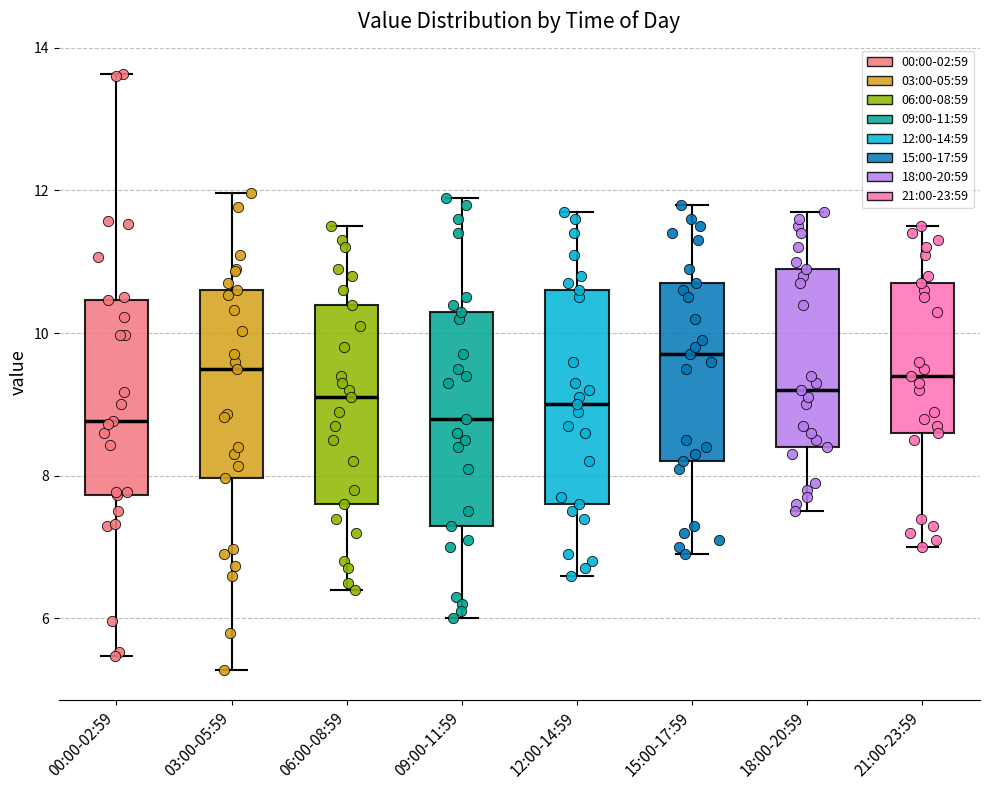

Where is the upper edge of the box for 12:00-14:59 on the y-axis? The values are not printed on the chart, so give them approximately, as read against the axis.

10.6